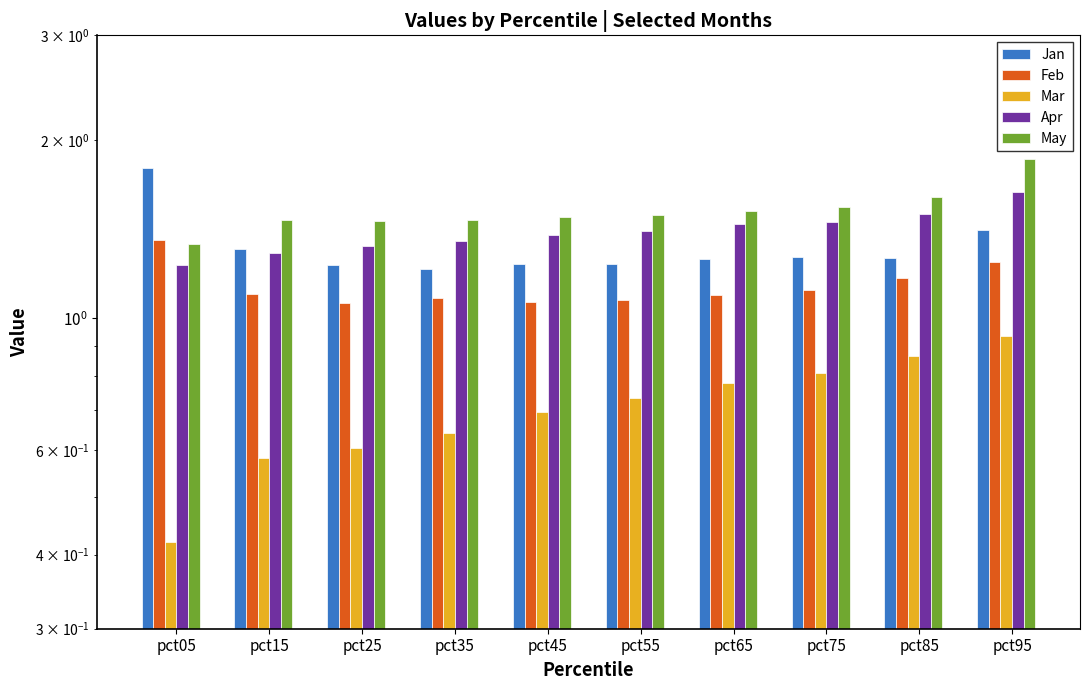

At pct55, list the series in order from largest to smallest.

May, Apr, Jan, Feb, Mar